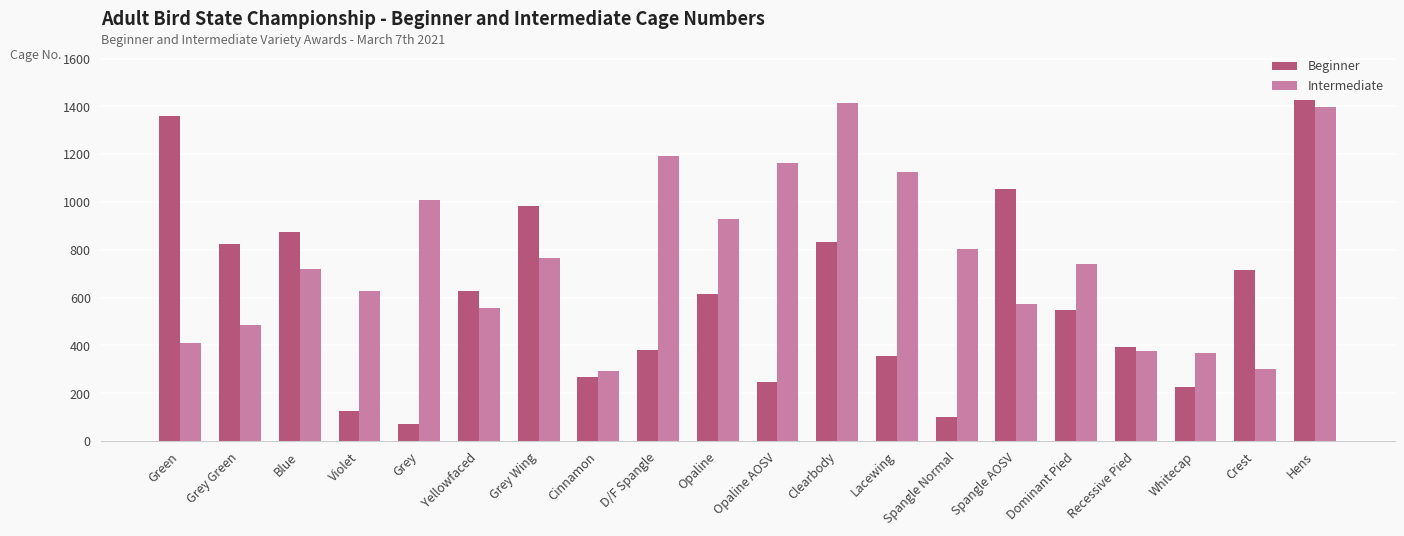

At Cinnamon, list the series in order from smallest to largest.

Beginner, Intermediate